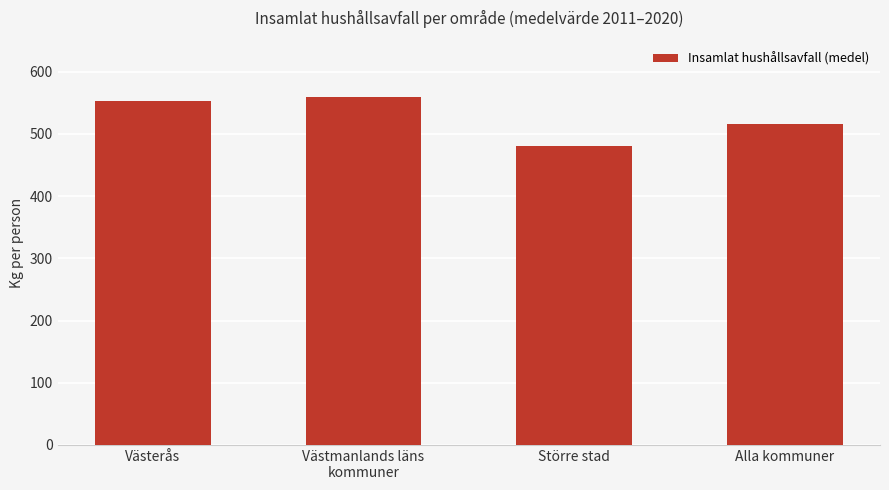

Reading left to right, extract all data points from this chart.

552.3	559.8	480.3	516.5